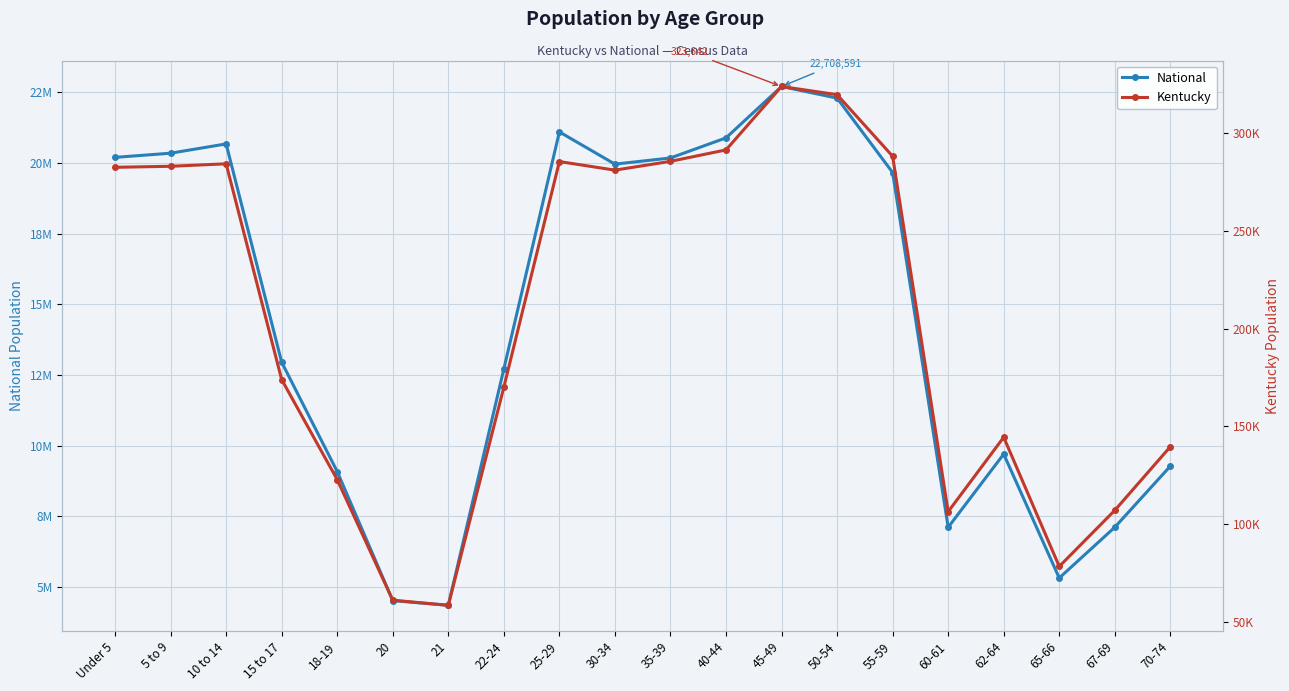

The value of National at 62-64 is 16266489. True or false?

False